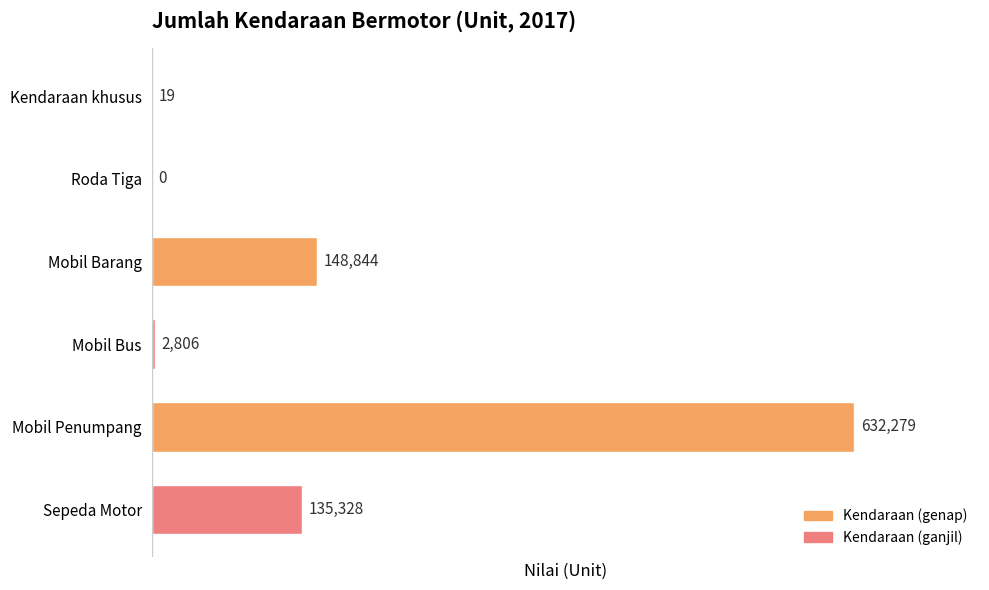

True or false: the data shows 19 at Kendaraan khusus.

True